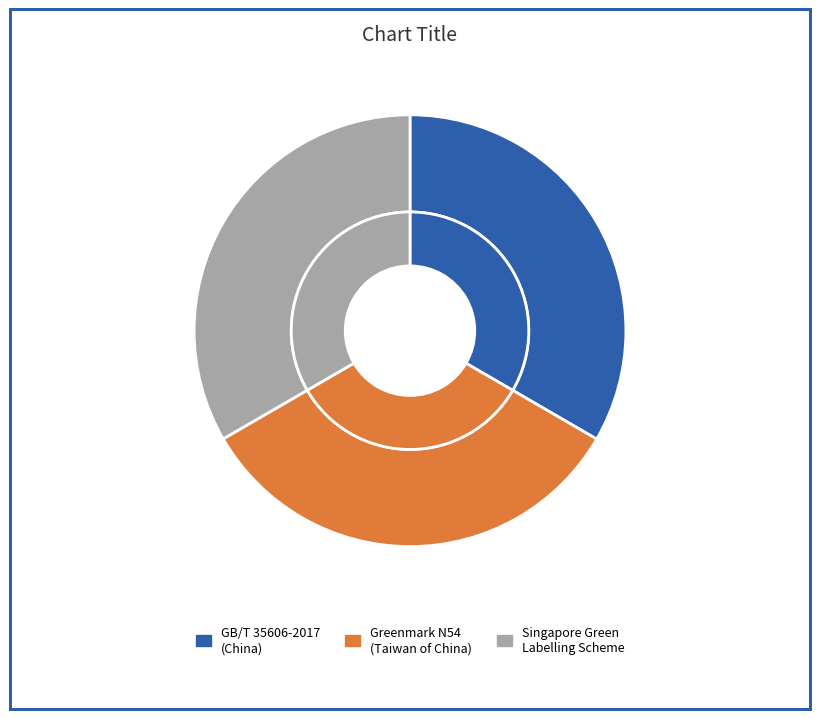

Does Singapore Green Labelling Scheme: Hot Water (Singapore) account for over 50% of the chart?

No